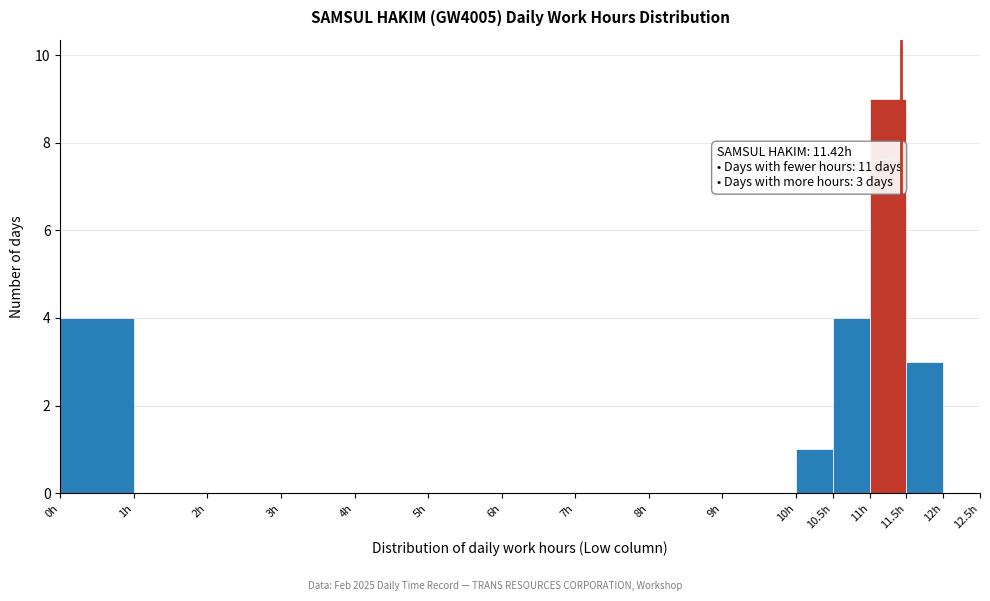

Over which range of the x-axis is the bar tallest?

11.0 to 11.5